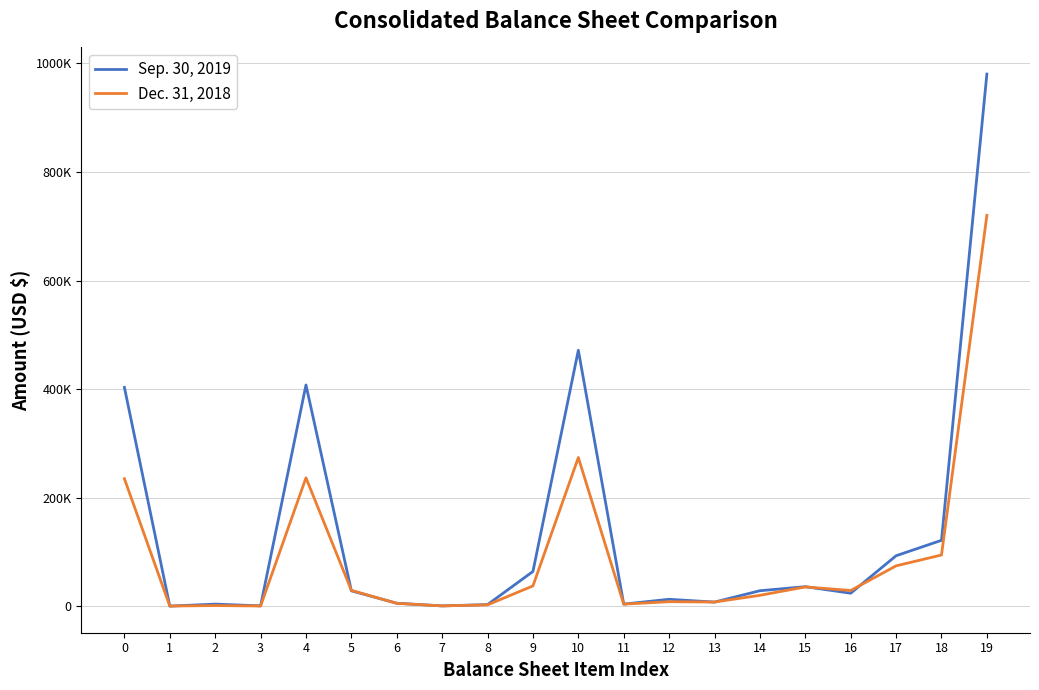

In Dec. 31, 2018, how many points are lower than both neighbors (excluding endpoints)?

6